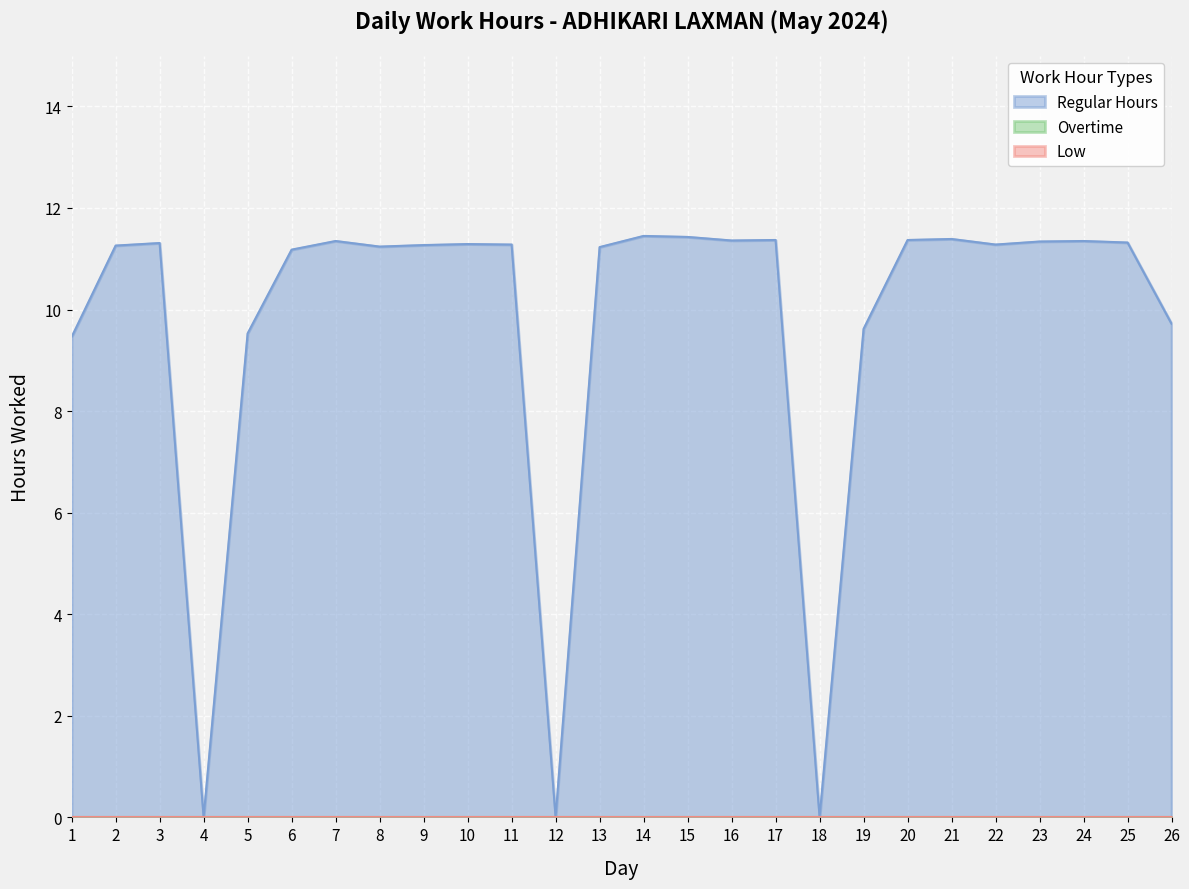

Which label corresponds to the largest value in the chart?

14